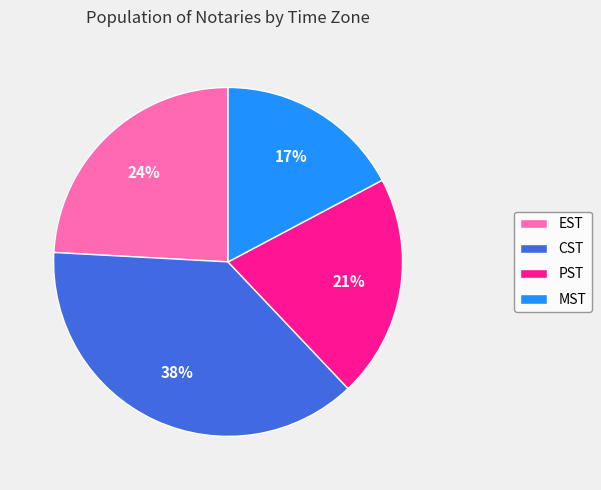

To the nearest percent, what percentage of the pie is MST?

17%